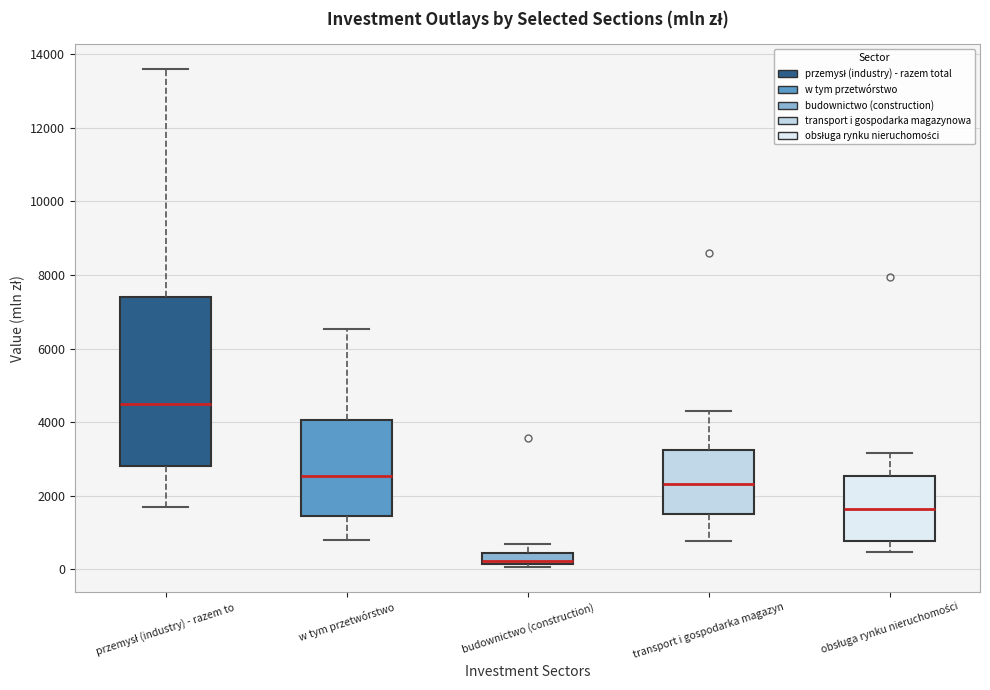

Which box is the tallest, from its lower edge to its upper edge?

przemysł (industry) - razem to